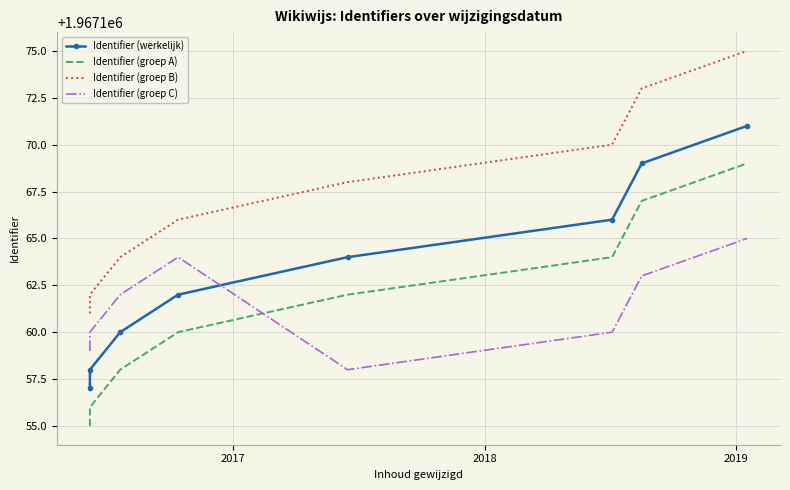

What are all the series names shown in the legend?

Identifier (werkelijk), Identifier (groep A), Identifier (groep B), Identifier (groep C)